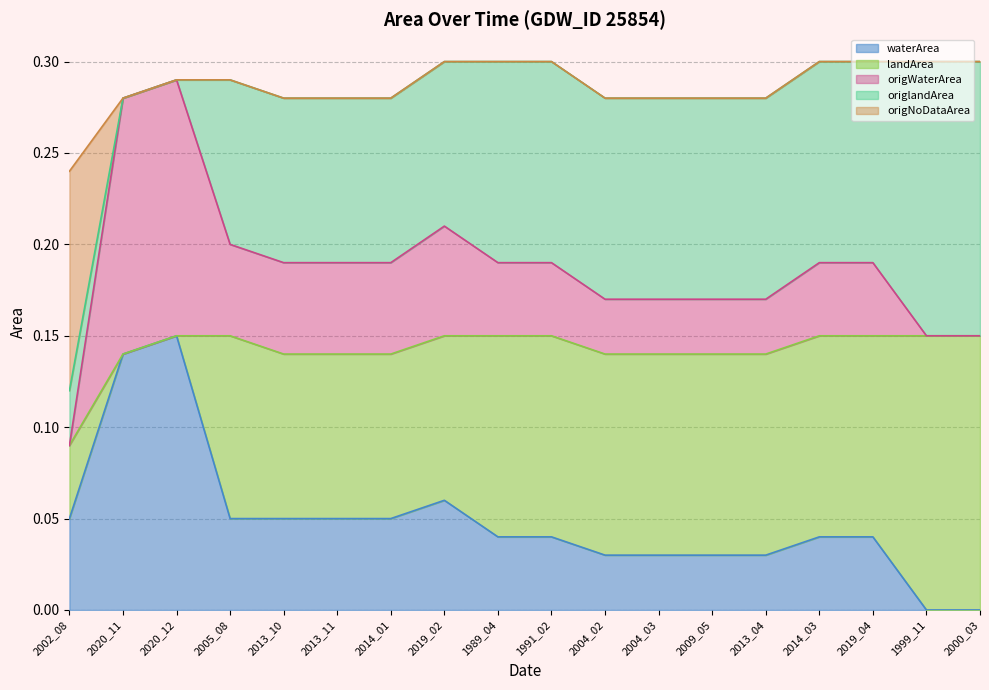

Which category has the highest value in the waterArea series?

2020_12